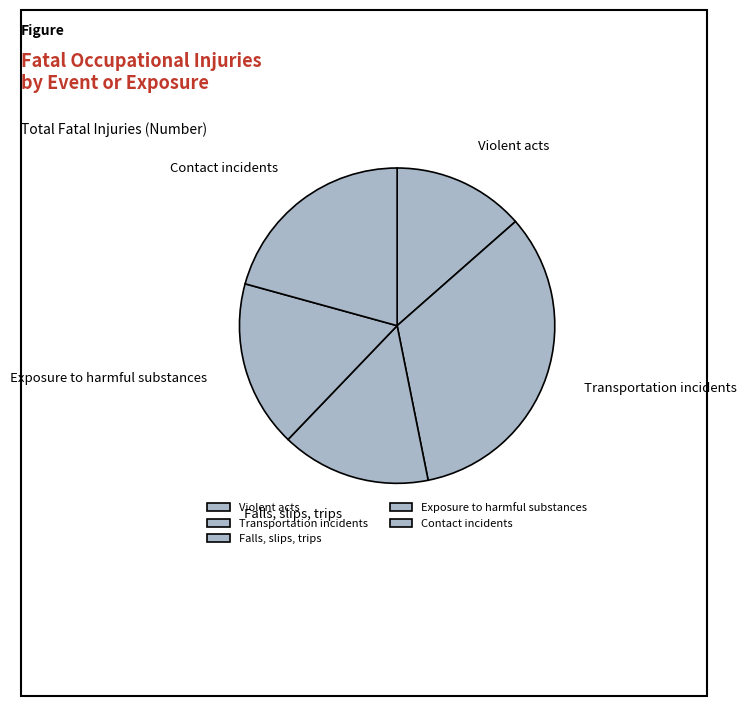

Rank the categories by value from lowest to highest.

Violent acts, Falls, slips, trips, Exposure to harmful substances, Contact incidents, Transportation incidents